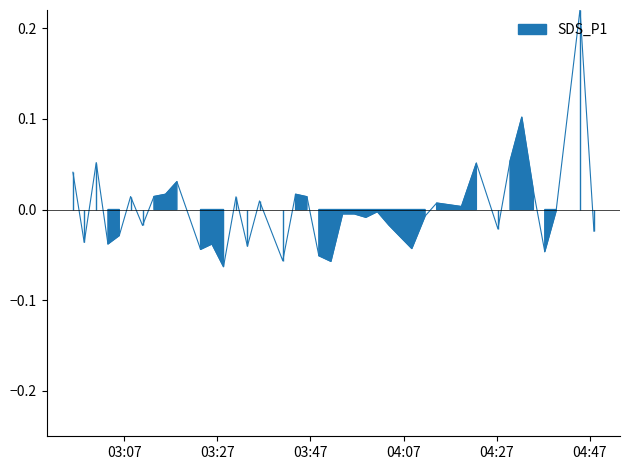

Where is the first local minimum?

2023/10/14 02:58:23